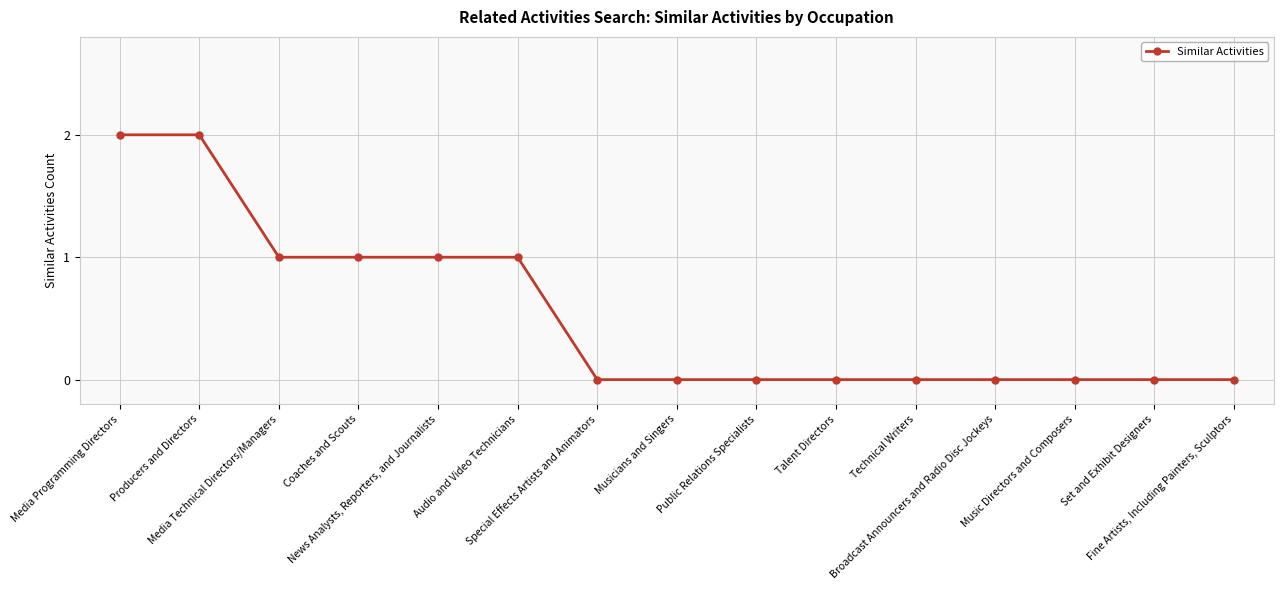

What is the sum of all values?

8